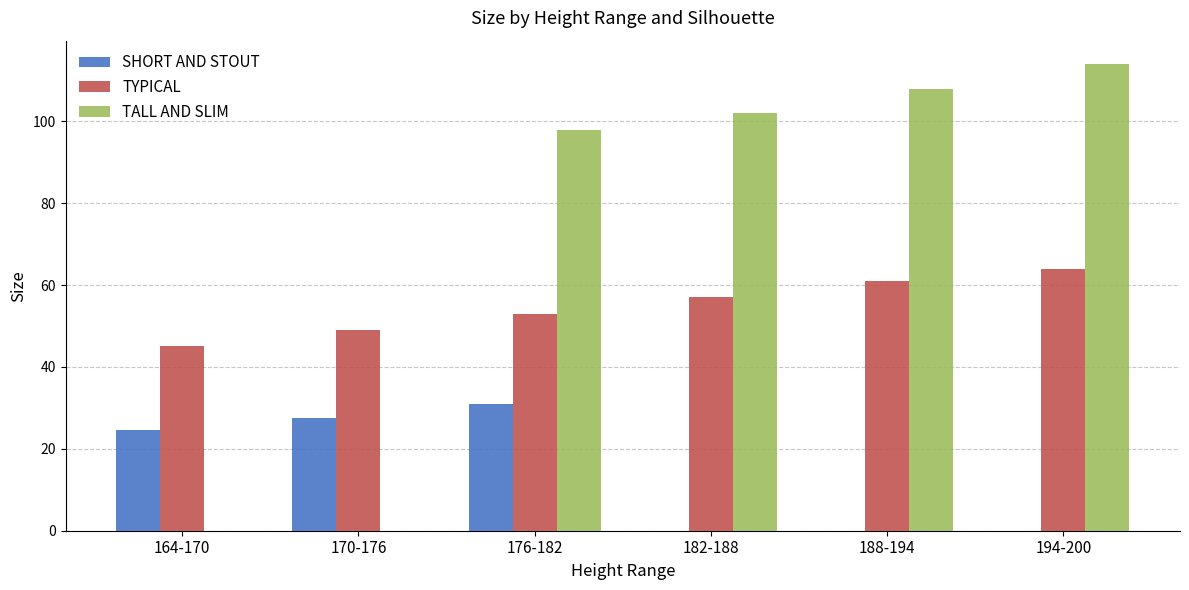

Which category has the highest value in the TYPICAL series?

194-200